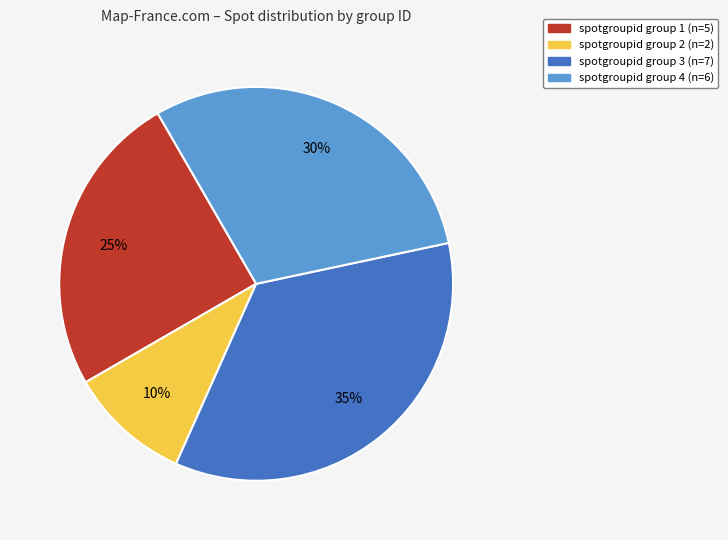

To the nearest percent, what is the average slice percentage?

25%